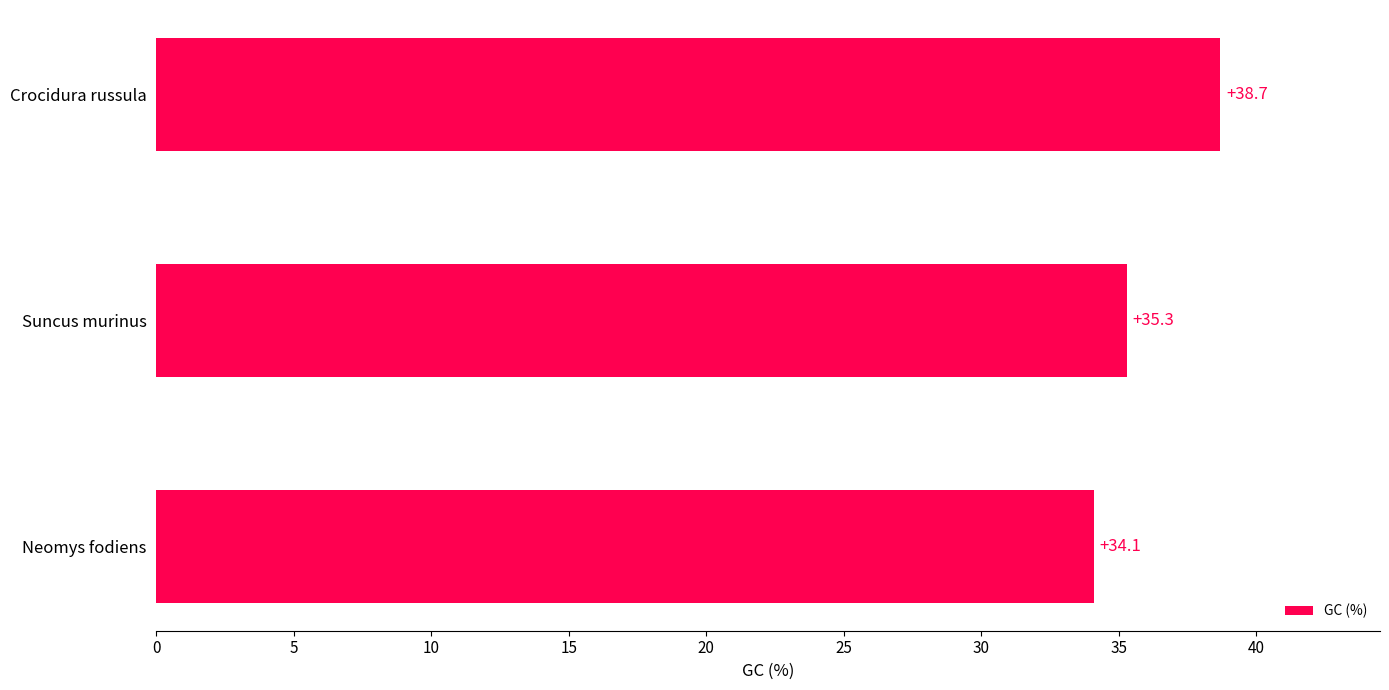

Which category has the highest value across all series?

Crocidura russula